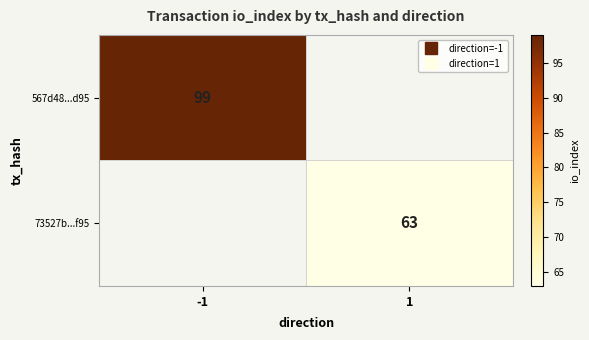

List the series in order of their overall mean, lowest first.

567d48...d95, 73527b...f95